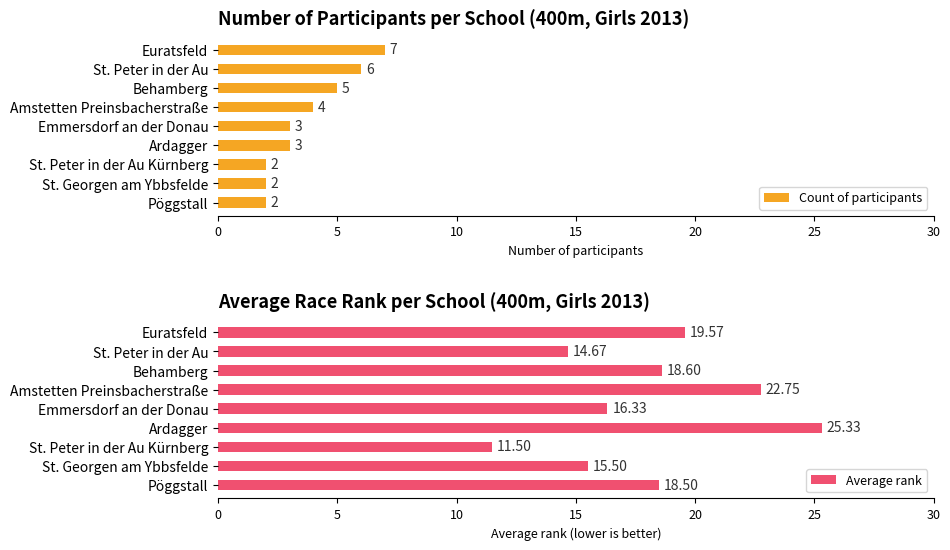

How many groups of bars are there?

9